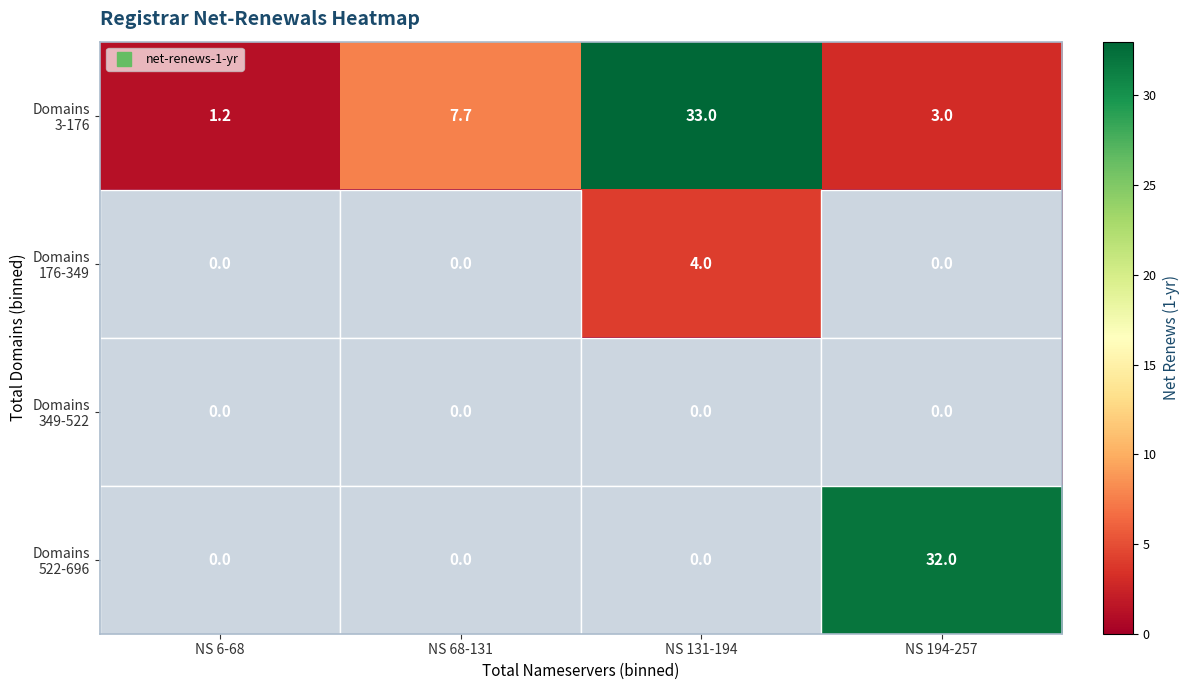

How many distinct data groups are displayed?

4